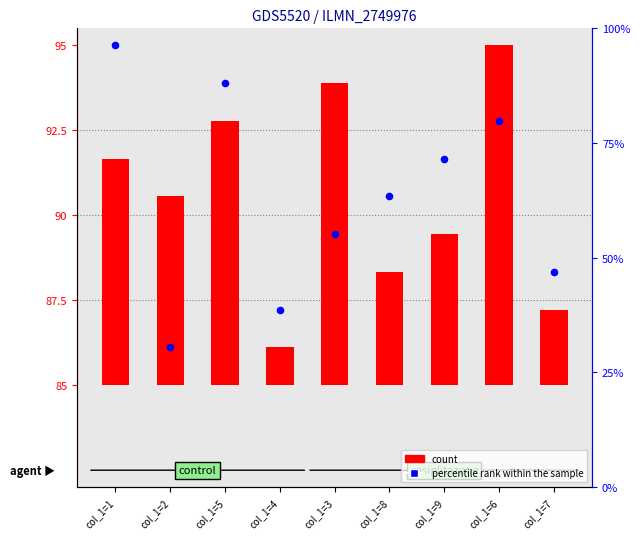

At which category is the sum across all series the highest?

col_1=6